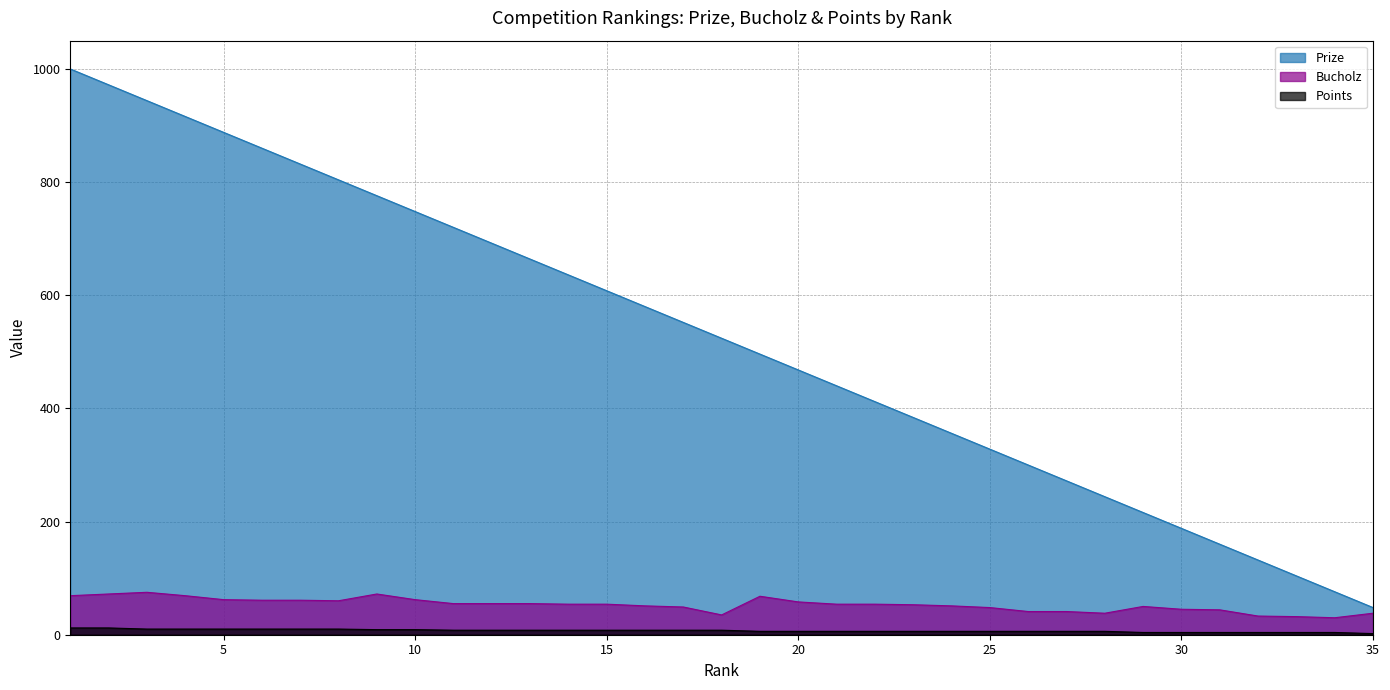

Which label corresponds to the largest value in the chart?

1